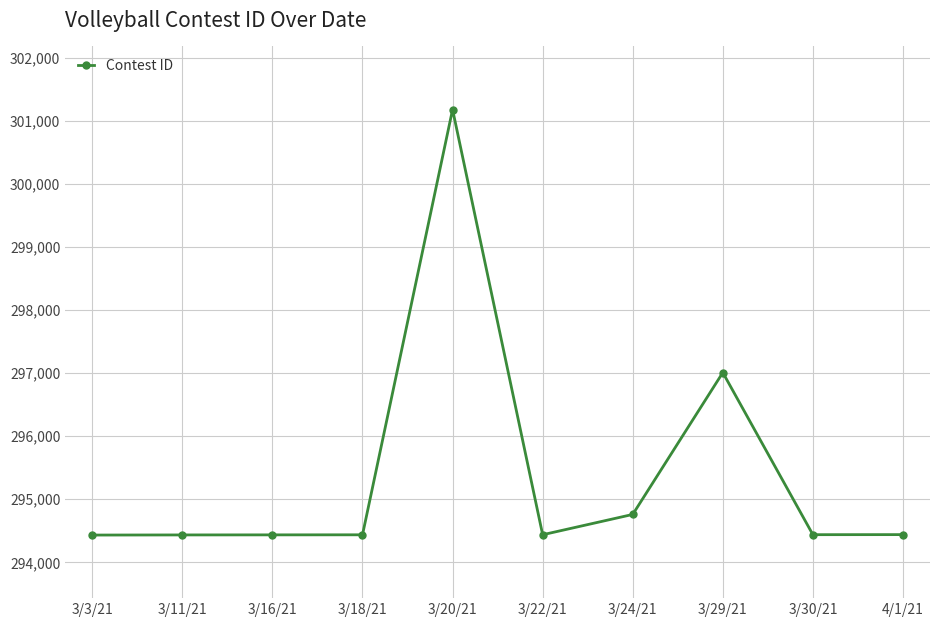

What is the difference between the maximum and second lowest values?

6744